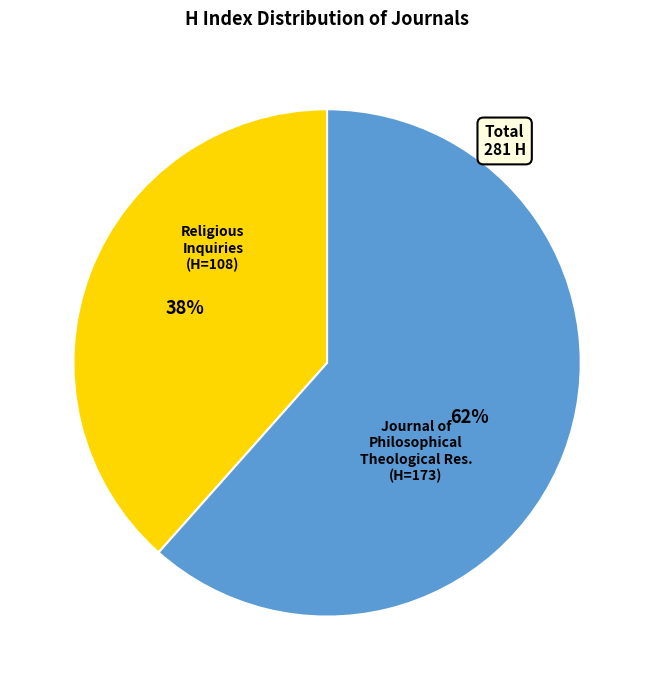

Does any single category account for the majority?

Yes